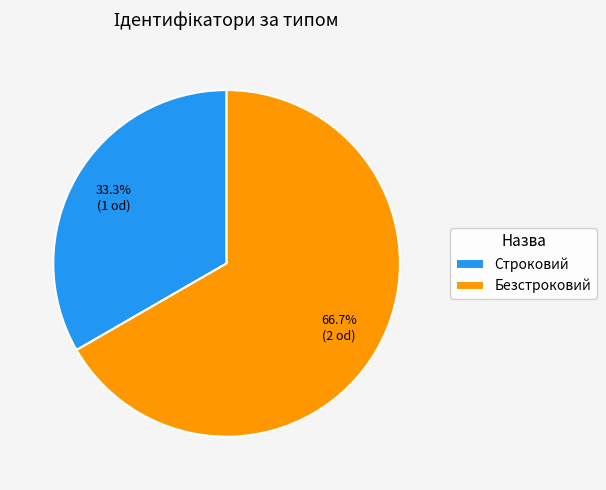

To the nearest percent, what portion does Строковий represent?

33%